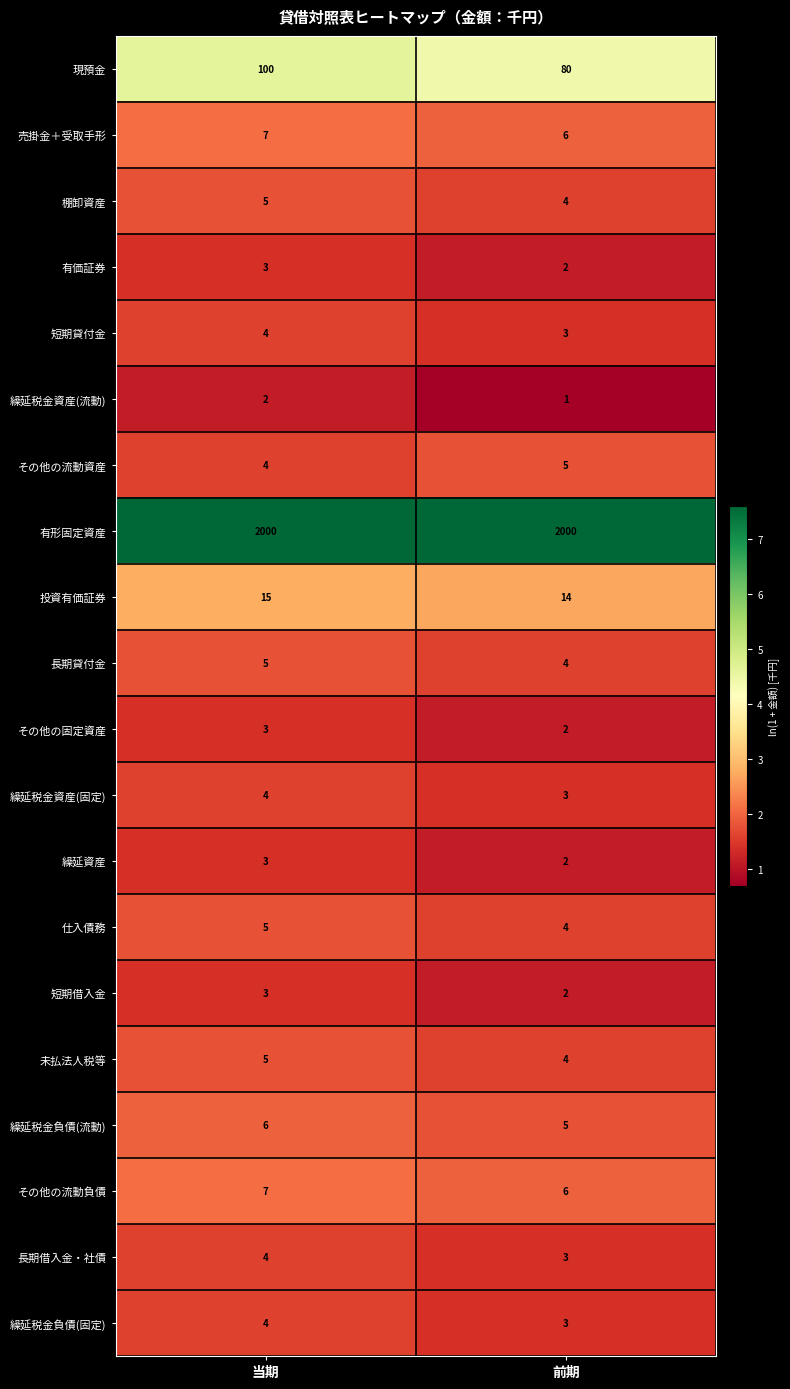

True or false: 棚卸資産 has a value of 7 at 当期.

False